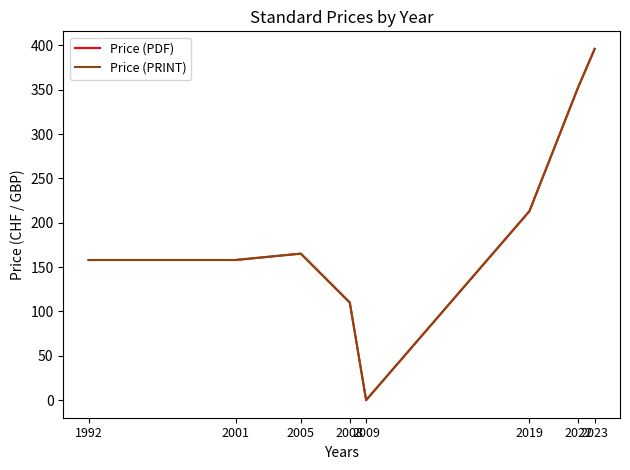

True or false: Price (PDF) and Price (PRINT) intersect in this chart.

False